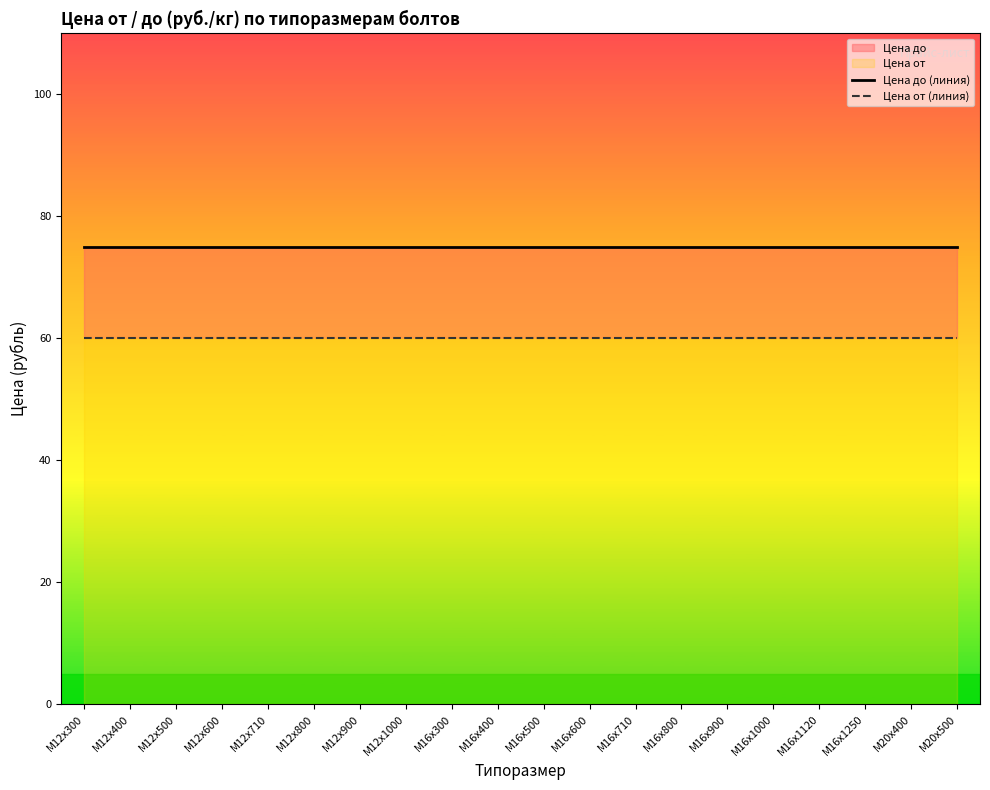

What is the label of the 14th point from the right?

М12х900